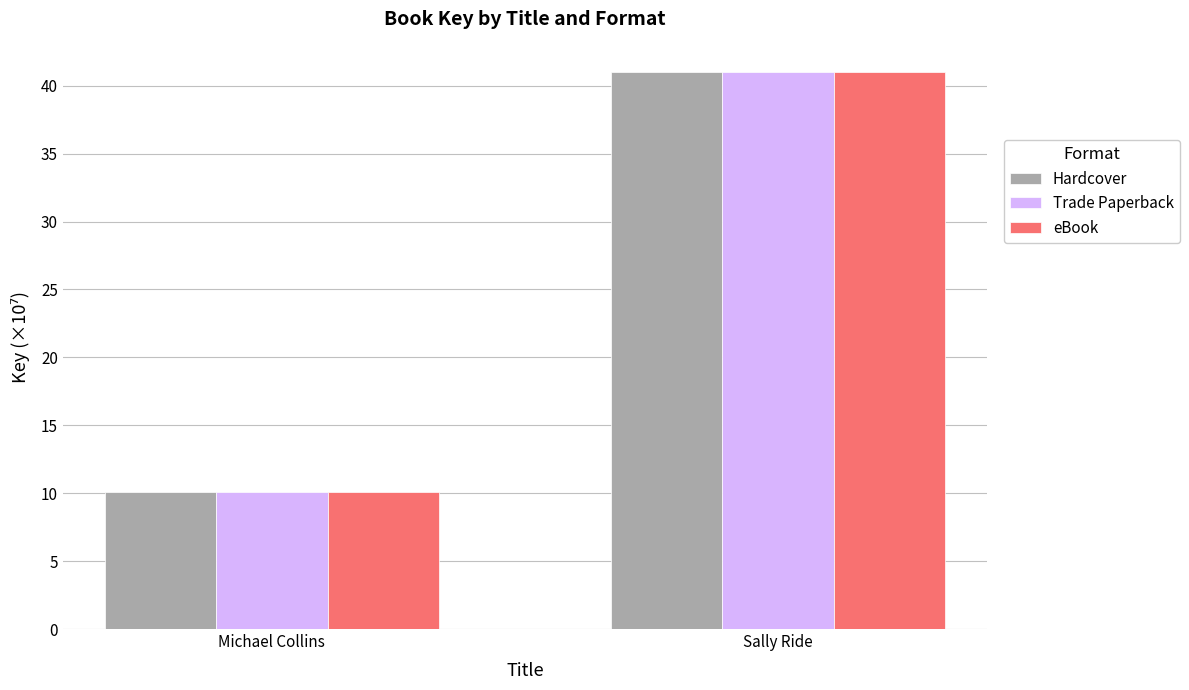

Where is Trade Paperback nearest to the value 25?

Michael Collins